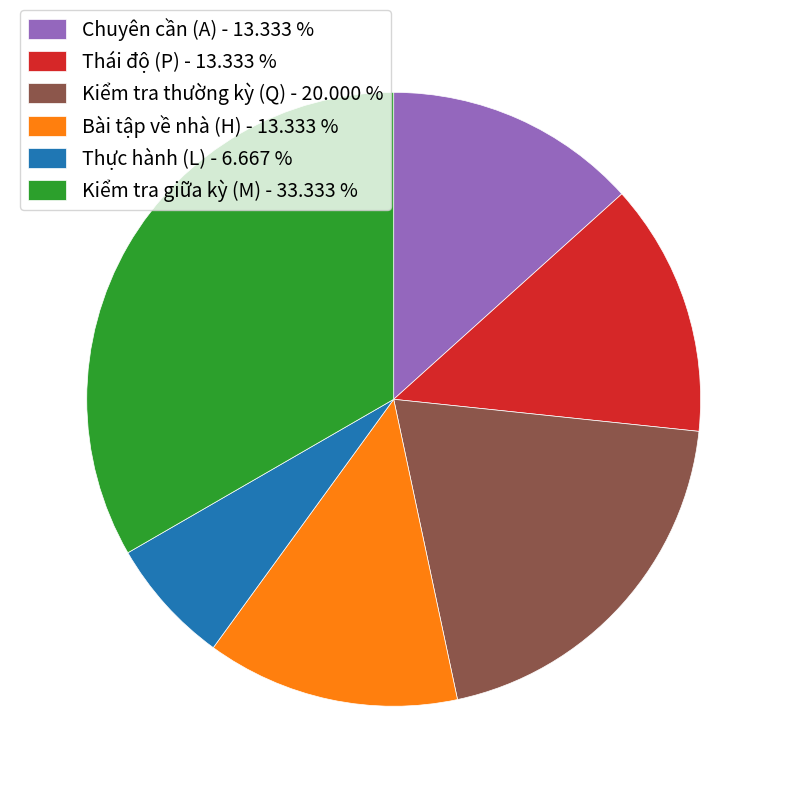

What is the smallest slice in the pie chart?

Thực hành (L) - 6.667 %